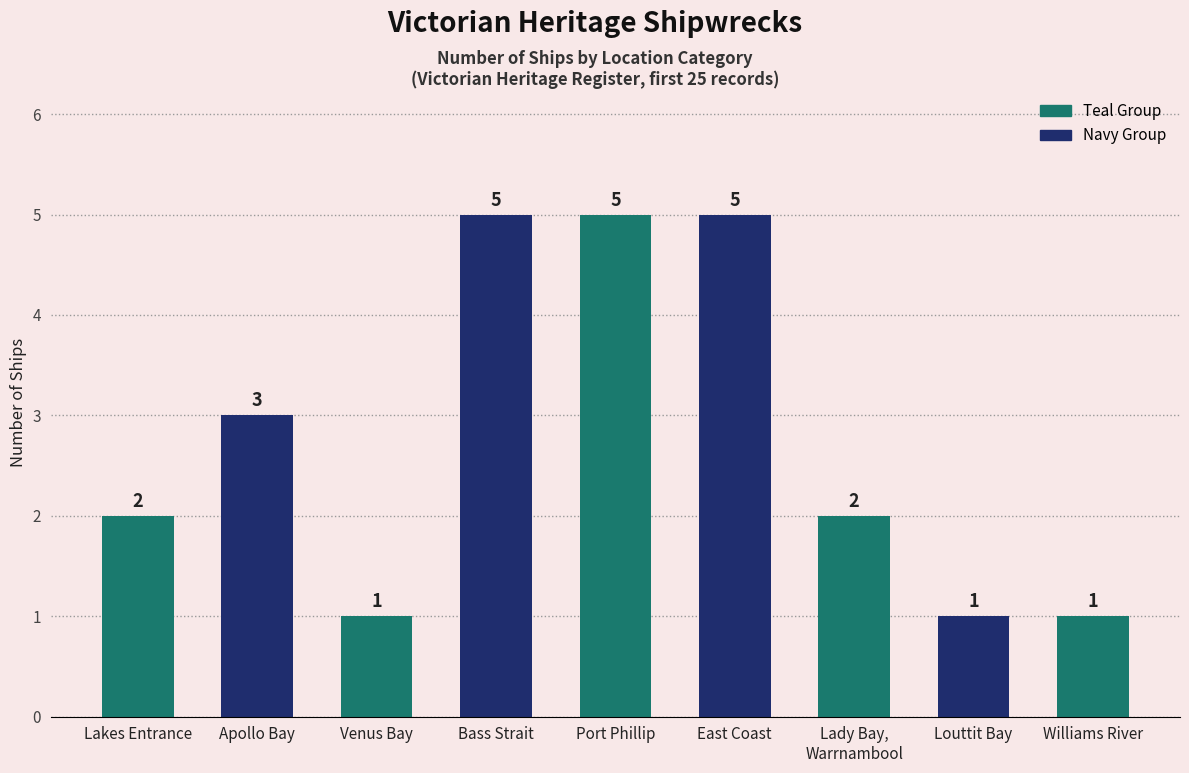

What is the ratio of the value at Venus Bay to the value at Apollo Bay?

0.3